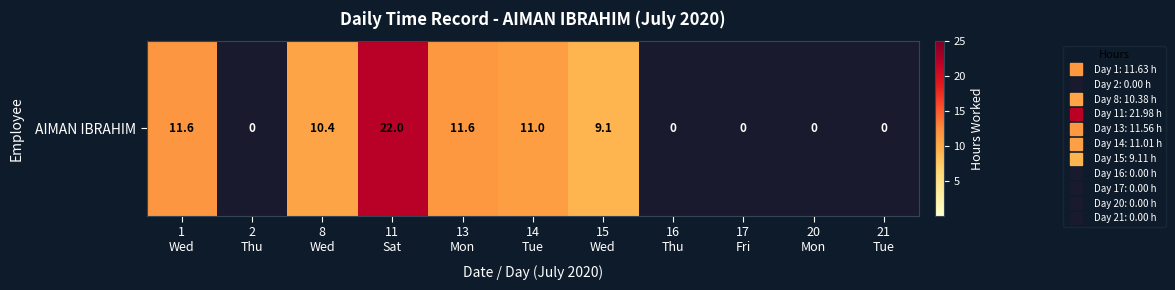

The chart shows a value of 17.3 at 8
Wed. True or false?

False